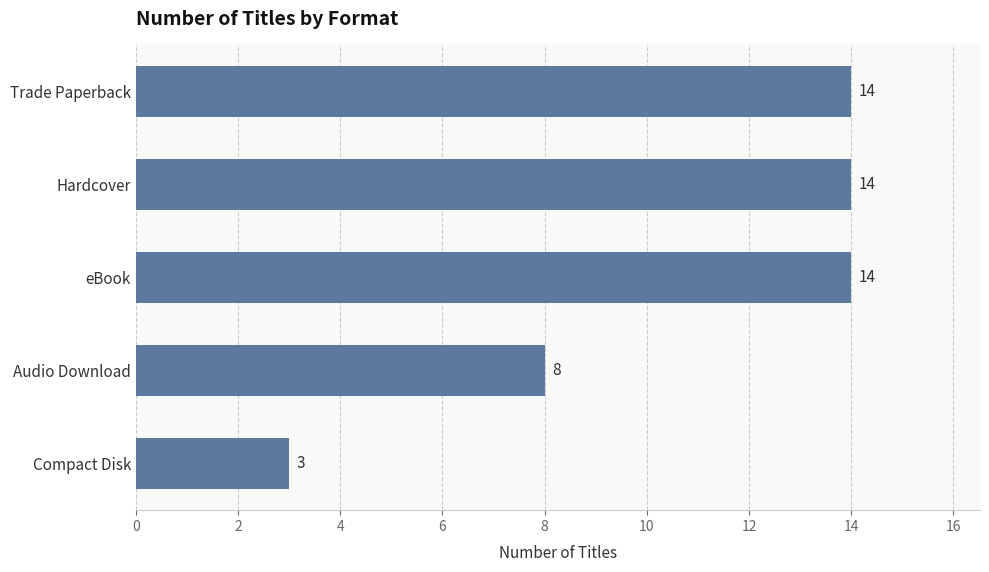

Which category has the lowest value across all series?

Compact Disk